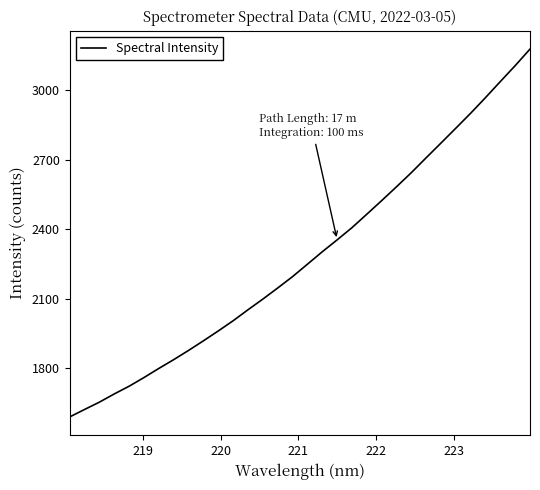

What is the difference between the maximum and minimum values?

1585.1